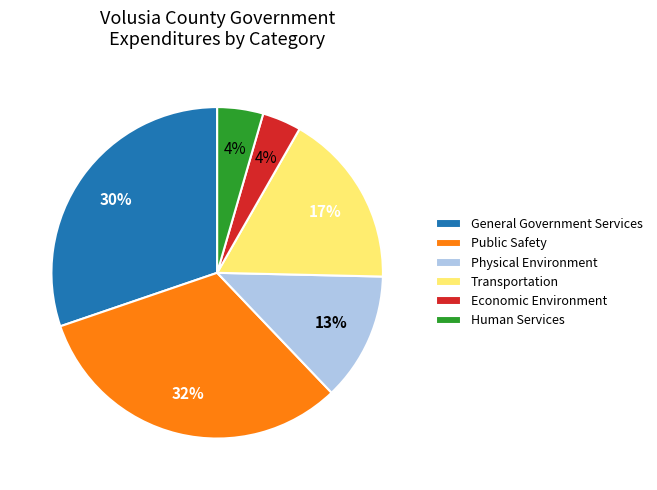

Which has a higher value, Physical Environment or General Government Services?

General Government Services